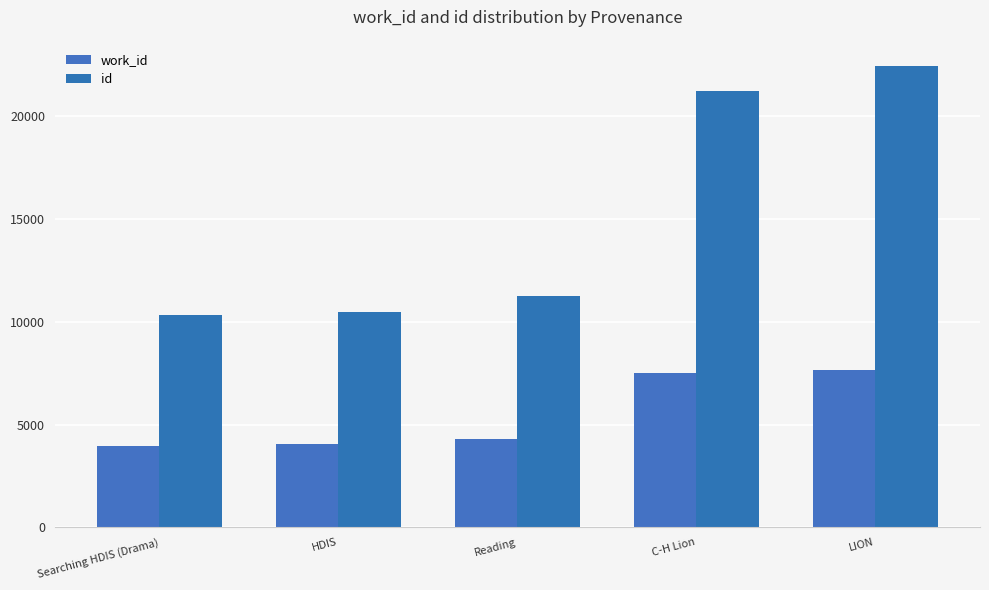

What is the label of the 5th bar from the left?

LION